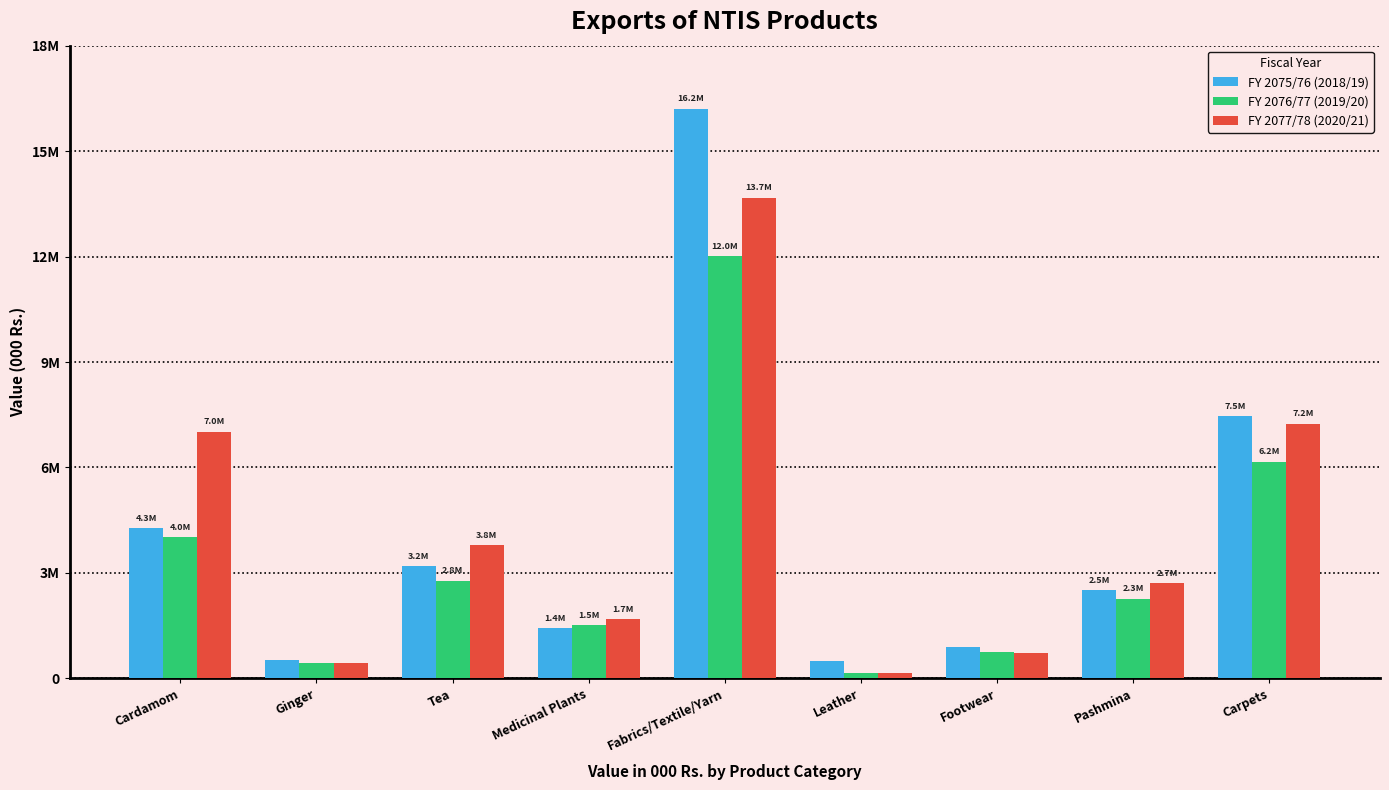

List the series in order of their peak value, lowest first.

FY 2076/77 (2019/20), FY 2077/78 (2020/21), FY 2075/76 (2018/19)